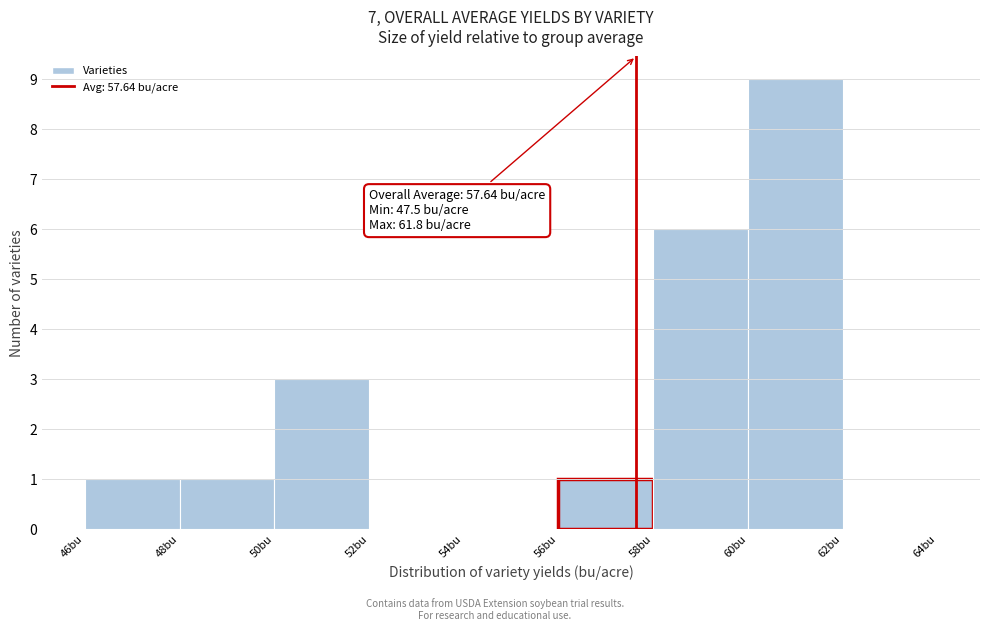

Which range on the x-axis has the tallest bar?

60 to 62